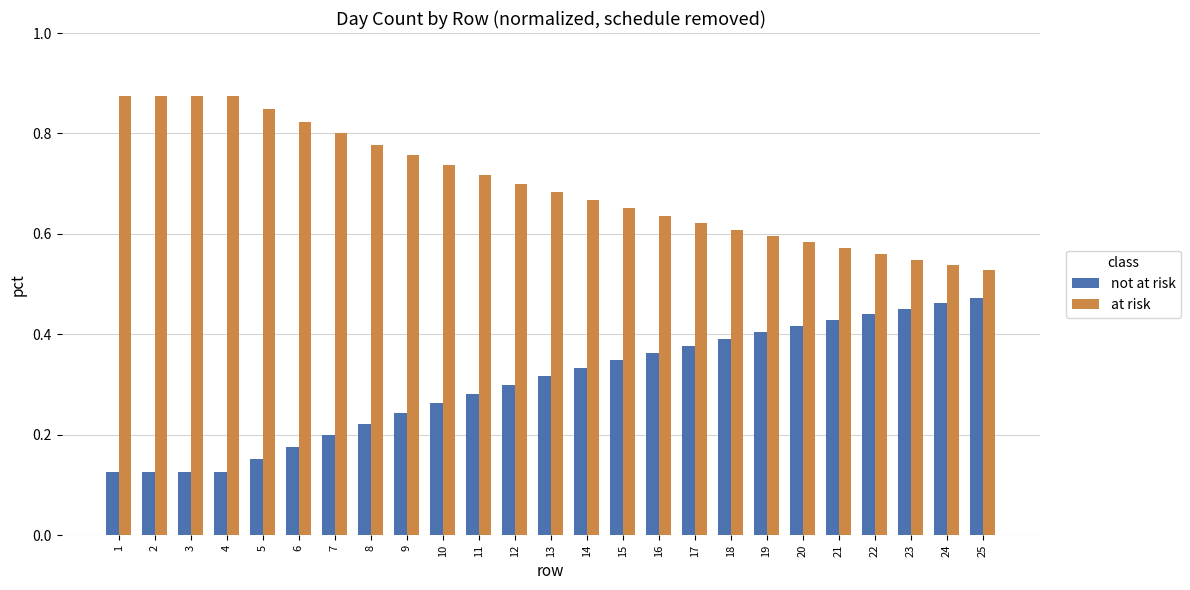

Which series has the largest total across all categories?

at risk